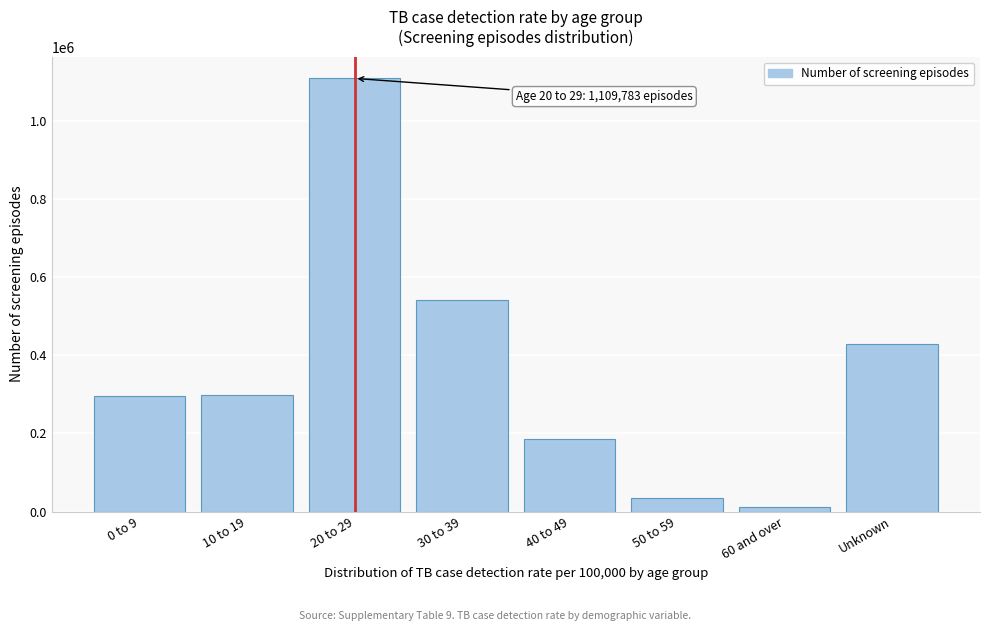

The value at 0 to 9 is 135802. True or false?

False